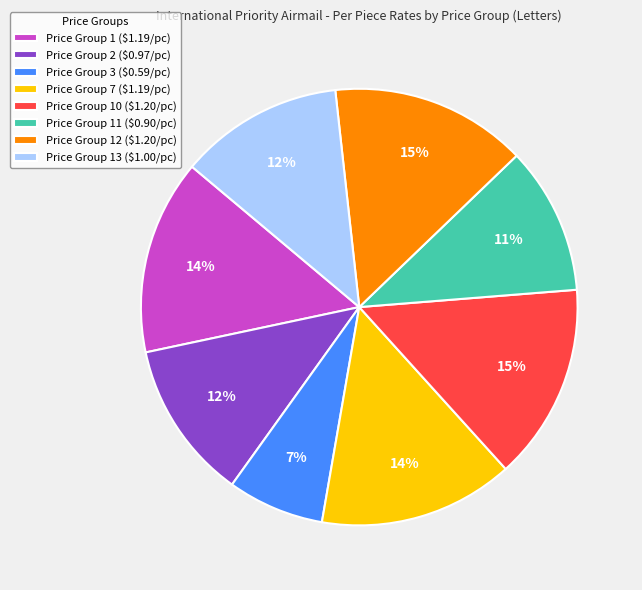

To the nearest percent, what is the average slice percentage?

12%